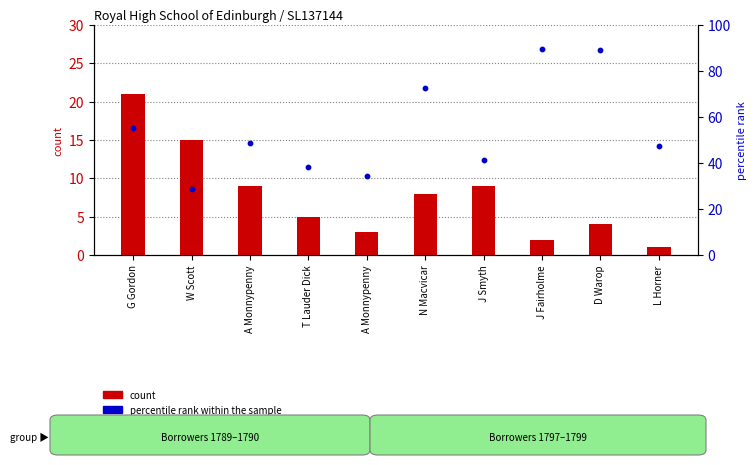

What are all the series names shown in the legend?

count, percentile rank within the sample